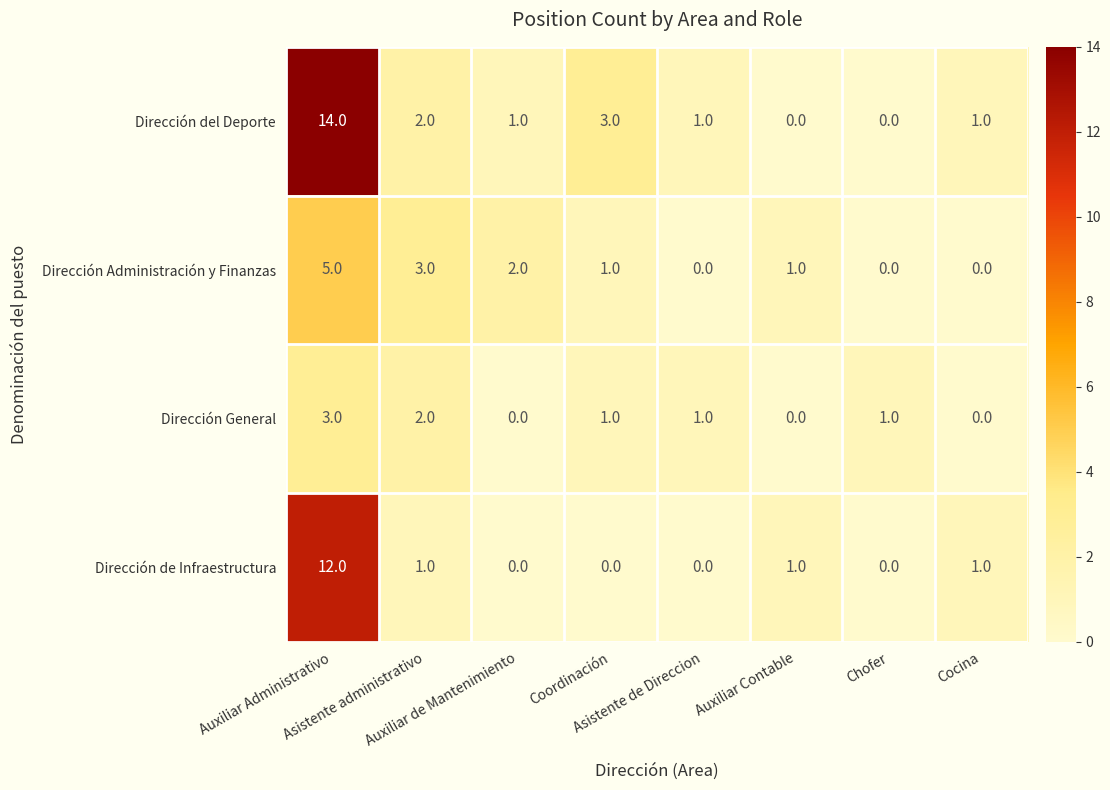

What is the maximum value for Dirección de Infraestructura?

12